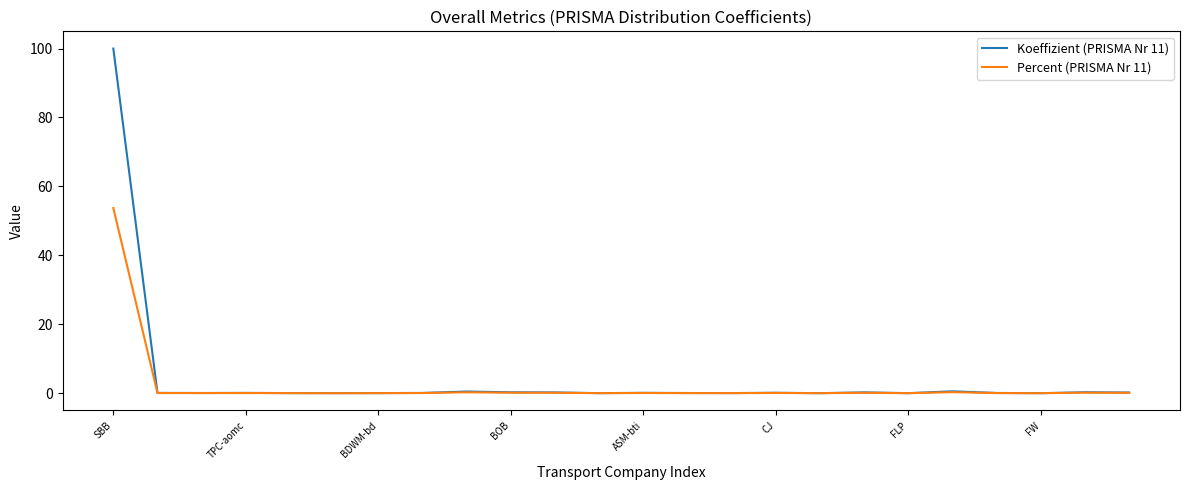

What is the maximum value for Koeffizient (PRISMA Nr 11)?

100.0